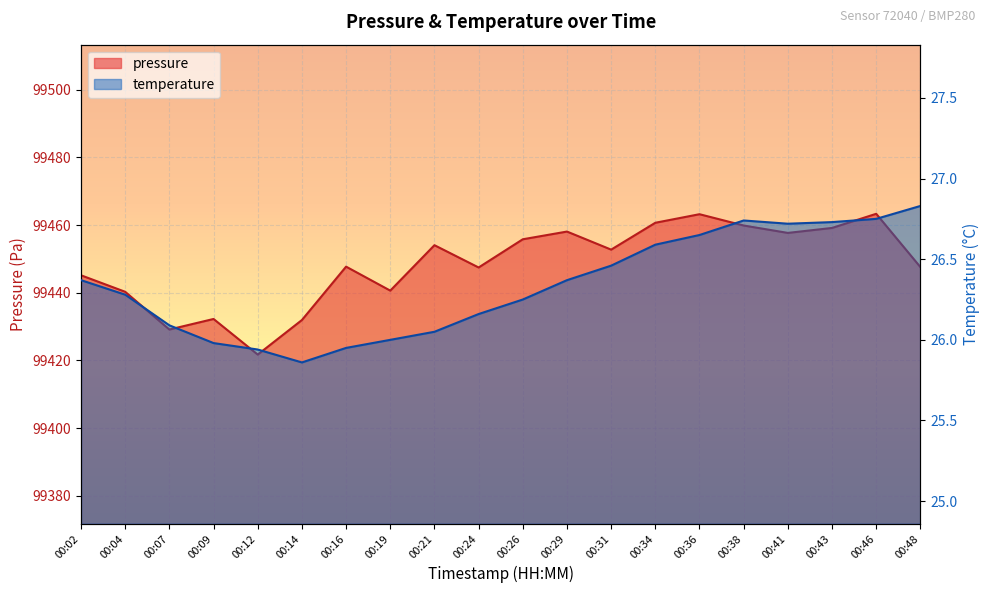

Is the value of pressure at 00:46 greater than the value of temperature at 00:02?

Yes